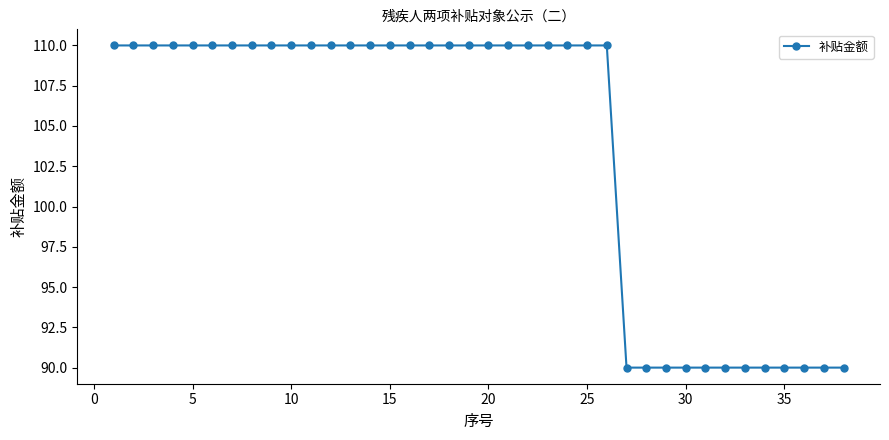

What is the average value?

104